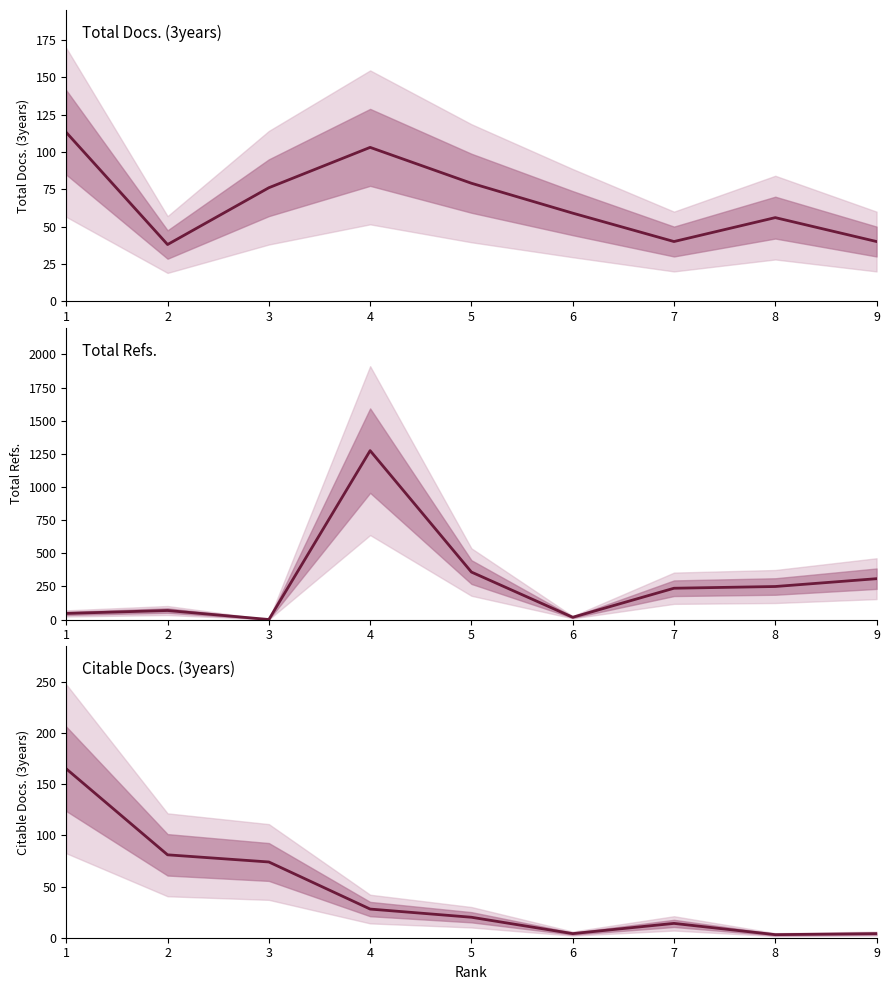

What is the total value across all series at 1?

324